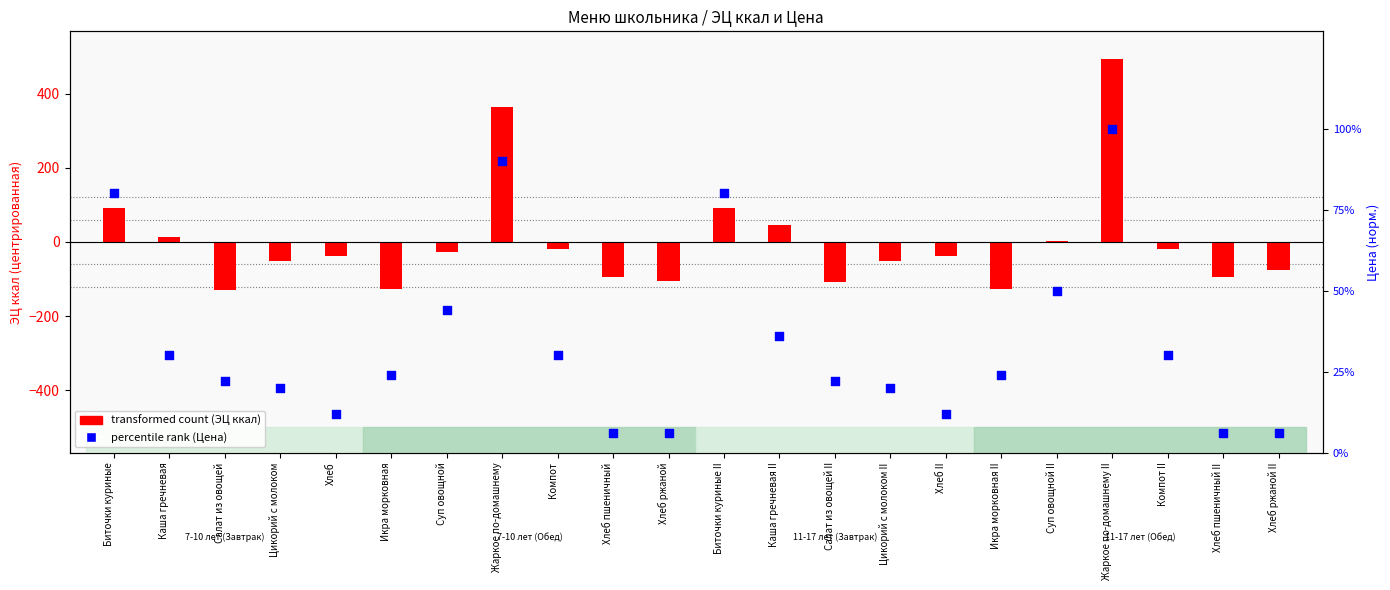

What is the total value across all series at Суп овощной?

16.9